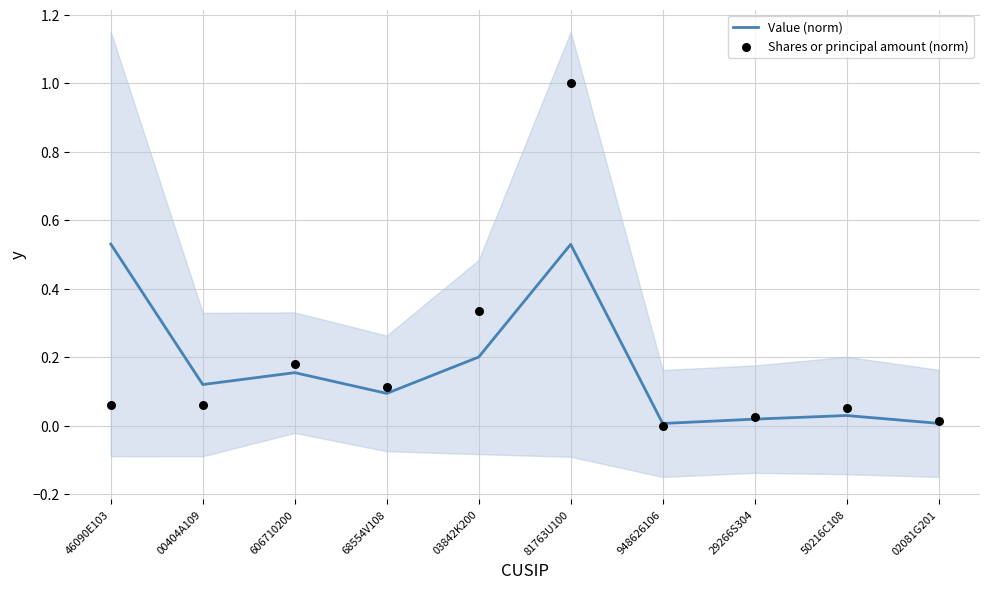

Which series contains the highest Y value?

Shares or principal amount (norm)